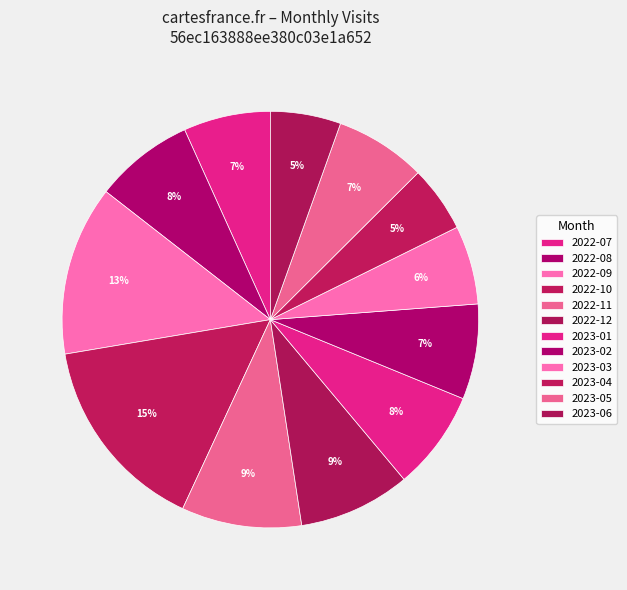

To the nearest percent, what is the difference between the largest and smallest slice percentages?

10%